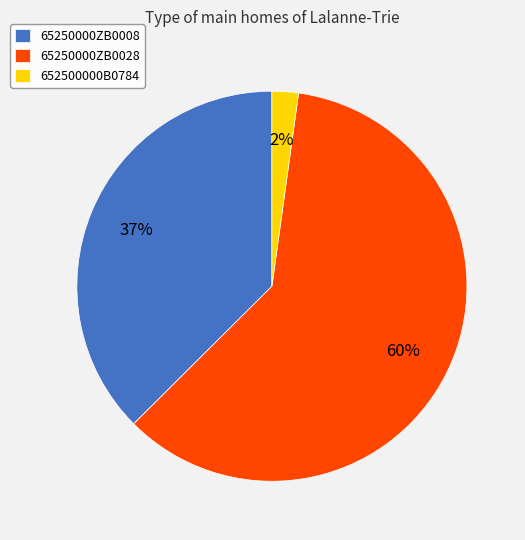

What percentage is the 652500000B0784 slice, to the nearest percent?

2%